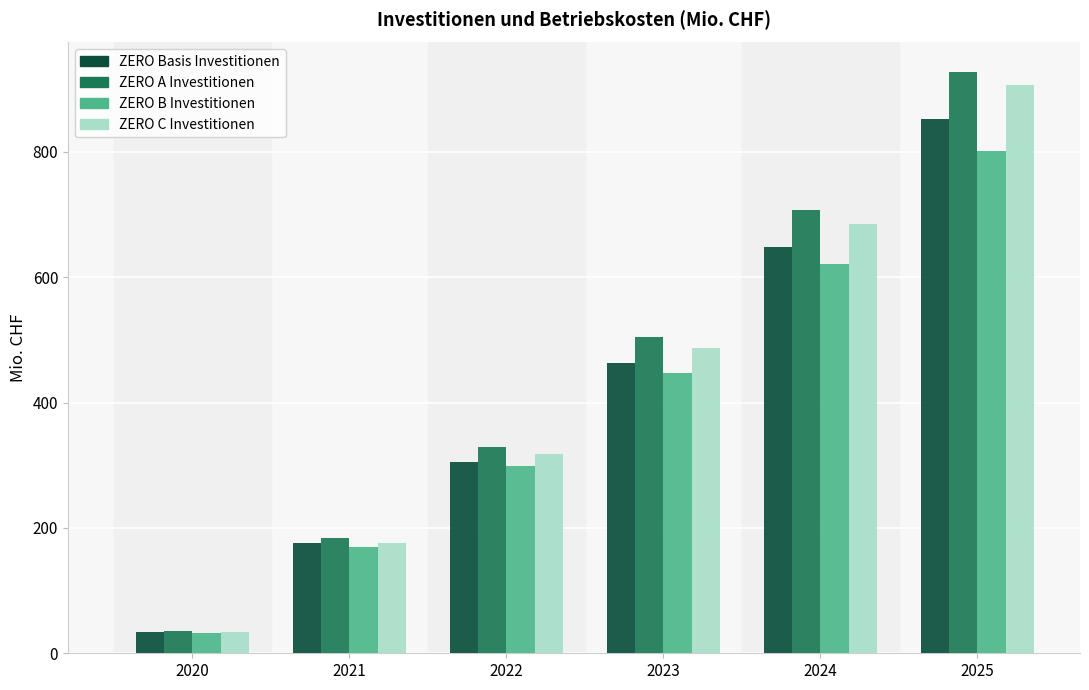

What is the sum of the ZERO B Investitionen values at 2023 and 2020?

479.8